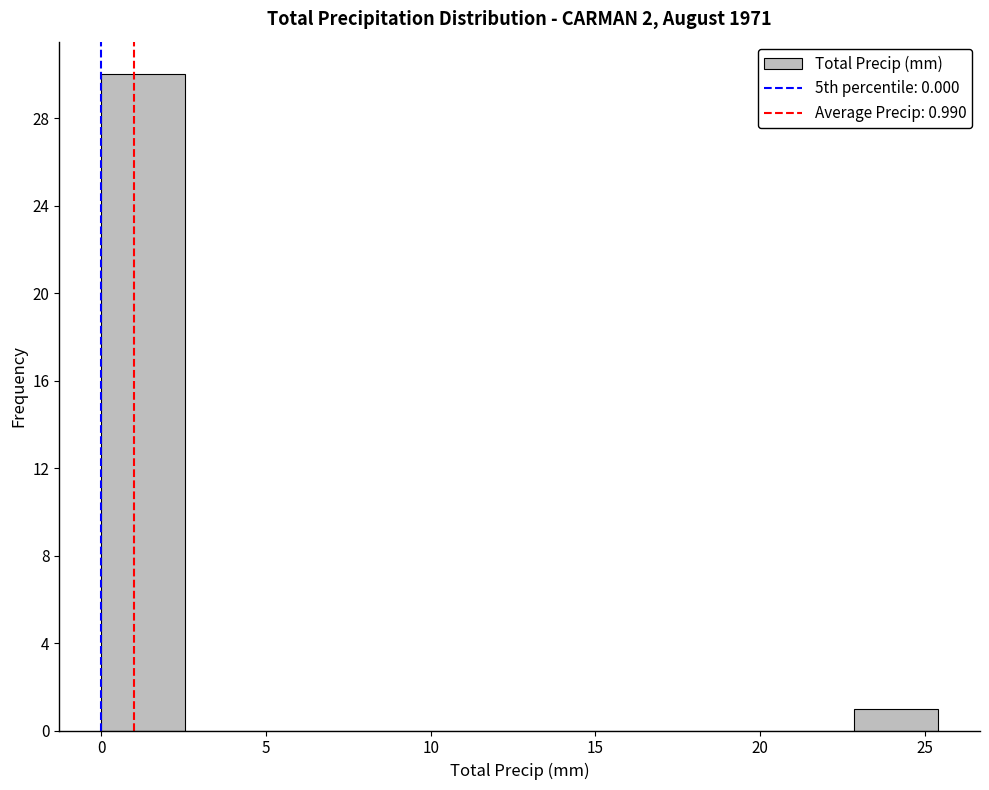

Over which range of the x-axis is the bar tallest?

0.0 to 2.5